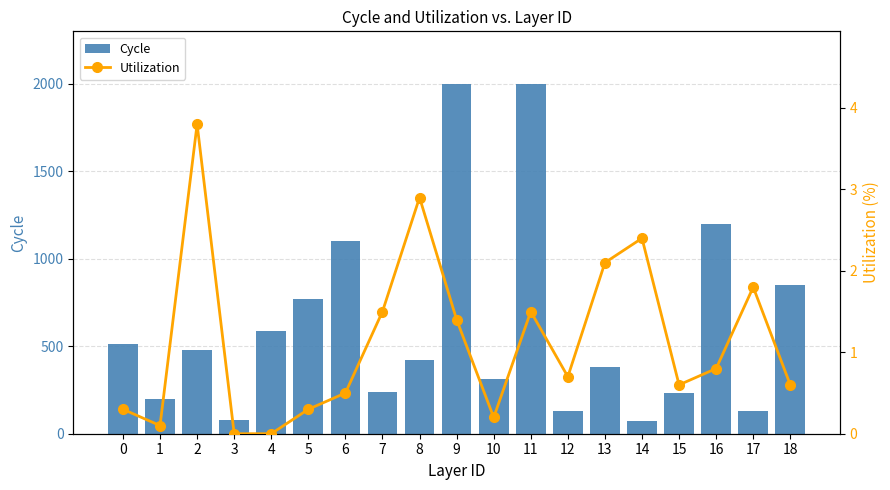

What is the maximum value for Utilization?

3.8